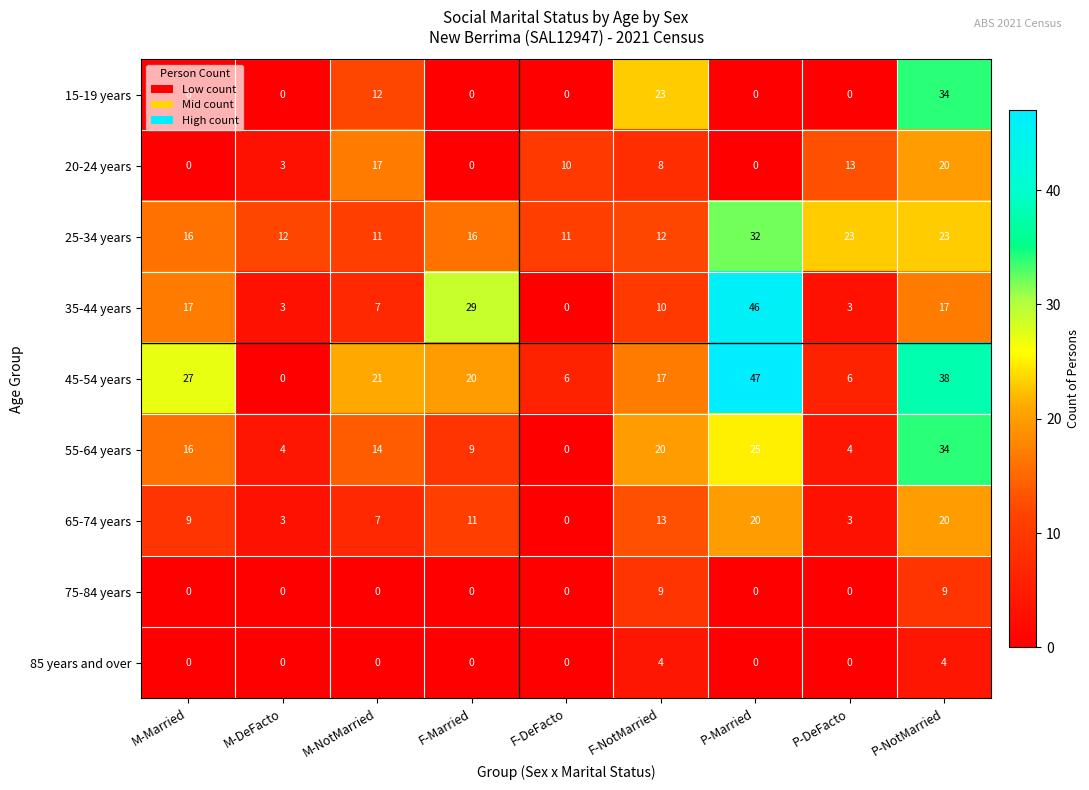

Count the number of categories in the chart.

9